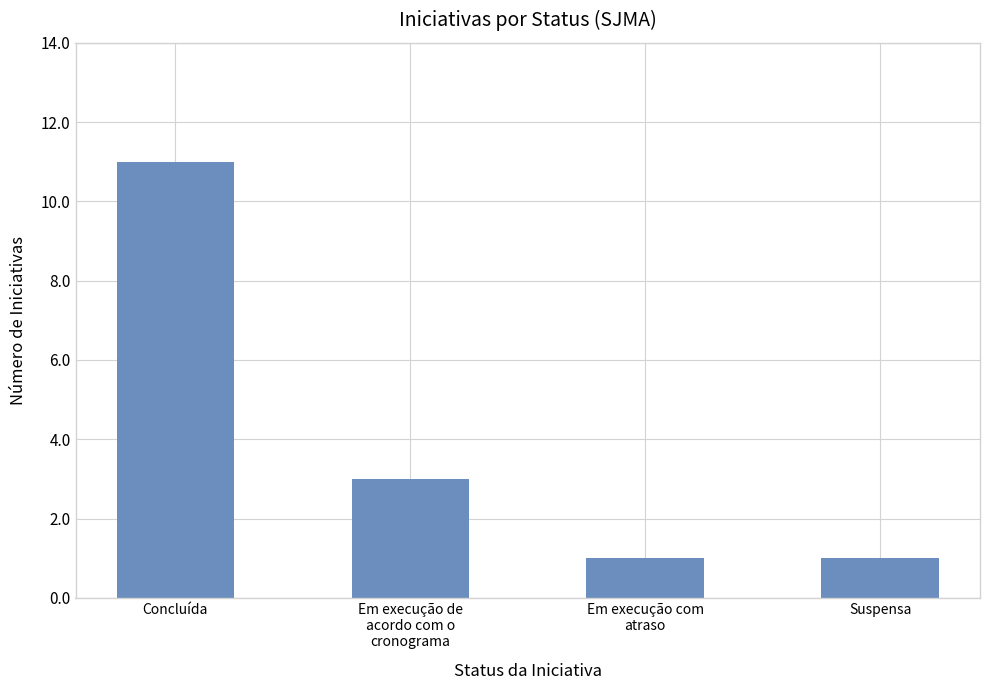

What is the sum of all values?

16